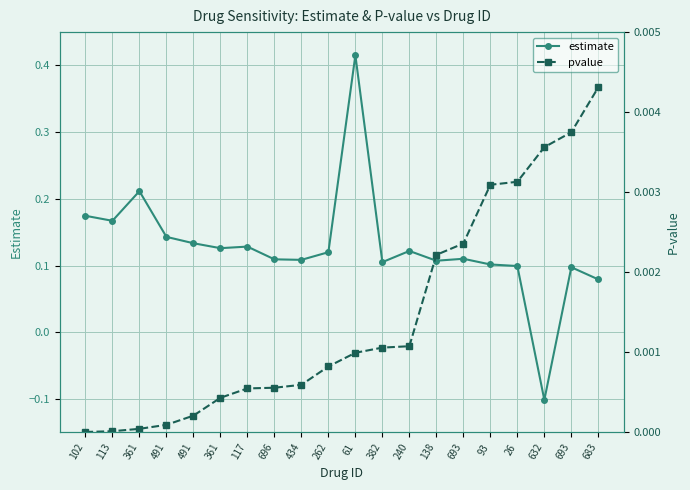

How many categories are shown in the chart?

20